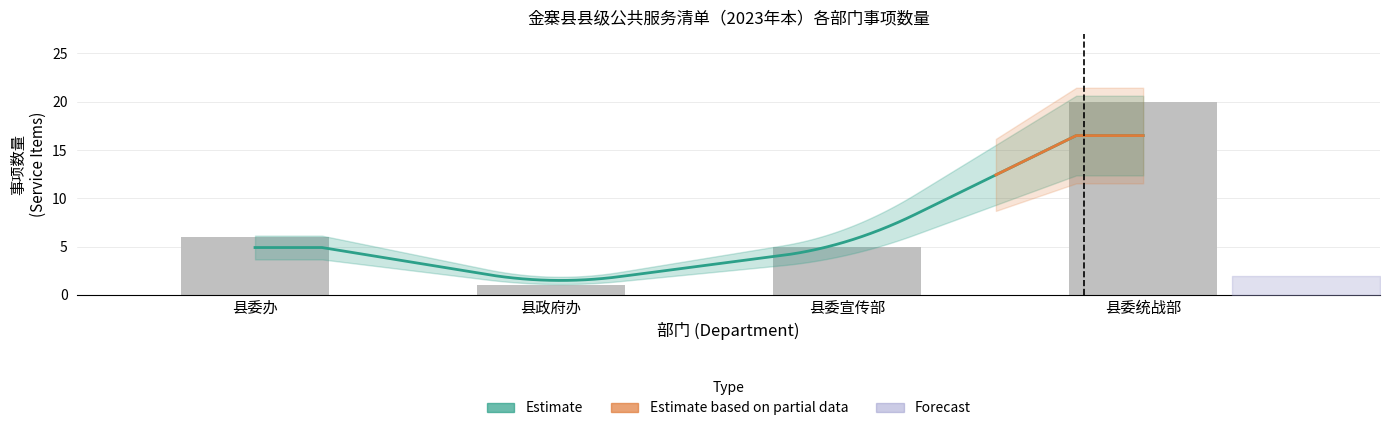

What is the sum of the values at 县委统战部 and 县委办?

26